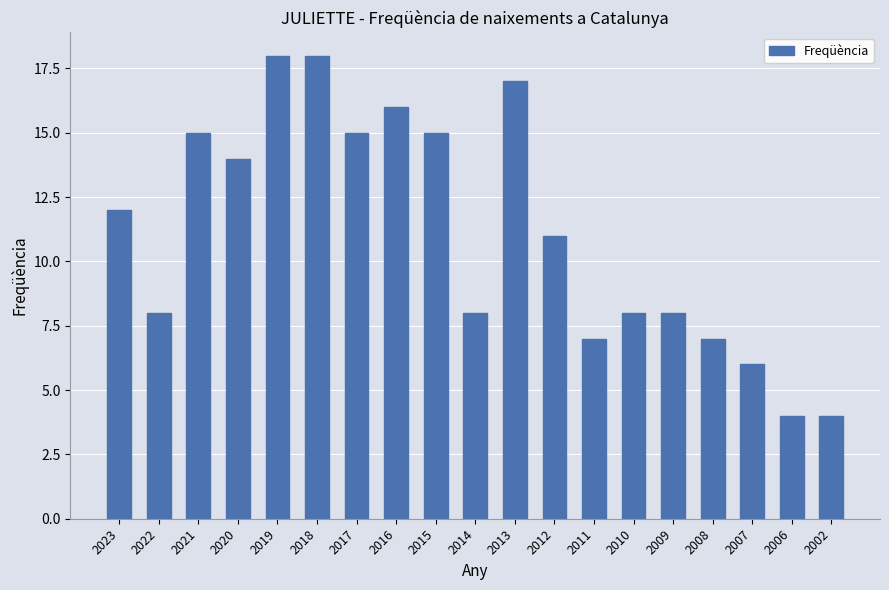

What is the difference between the maximum and second lowest values?

14